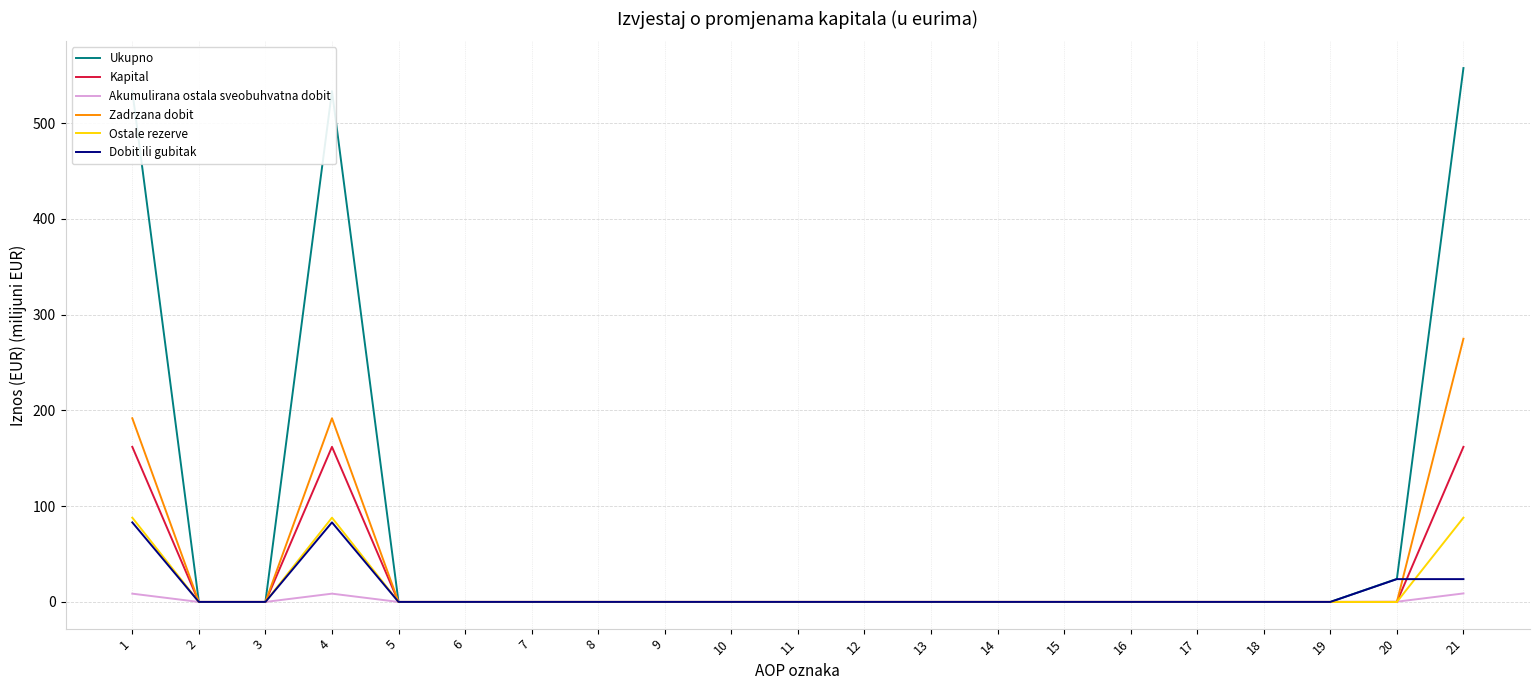

What is the sum of all Zadrzana dobit values?

658.6